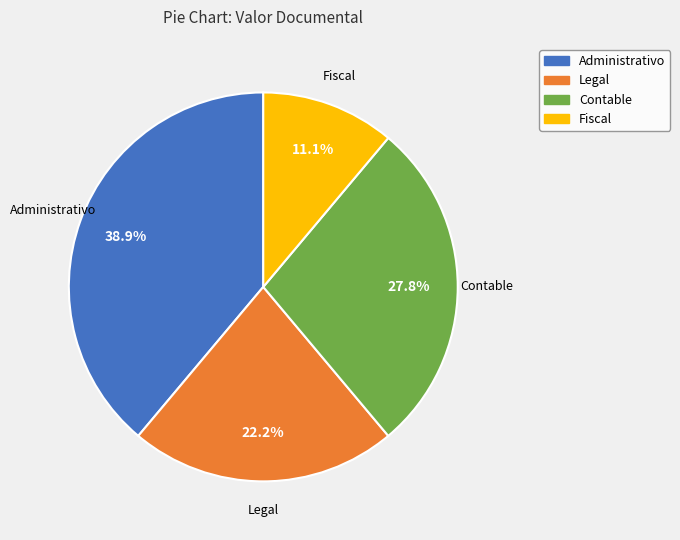

Is there a majority slice in this chart?

No